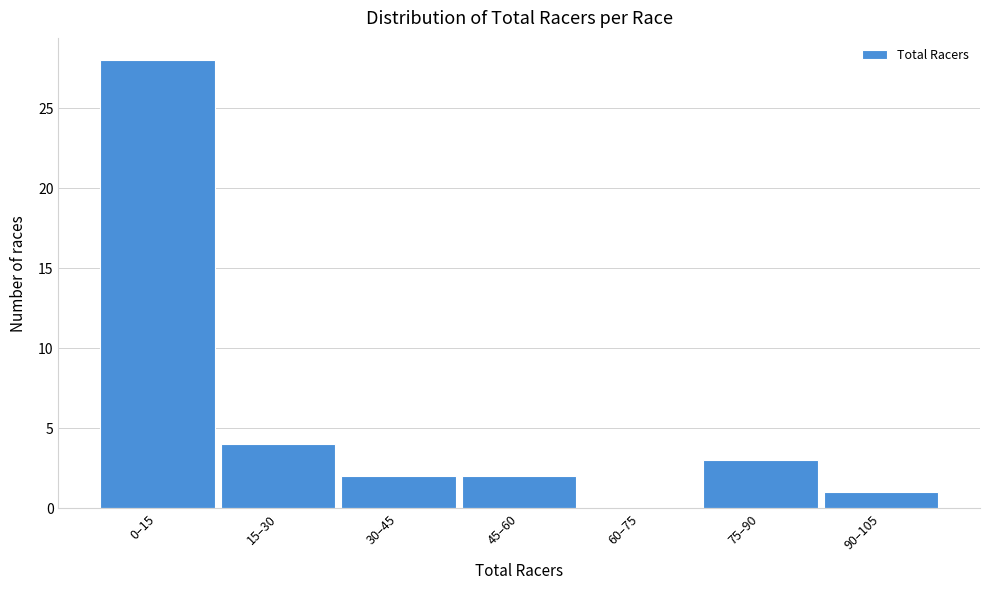

Reading left to right, transcribe all the data shown in this chart.

0–15=28	15–30=4	30–45=2	45–60=2	60–75=0	75–90=3	90–105=1